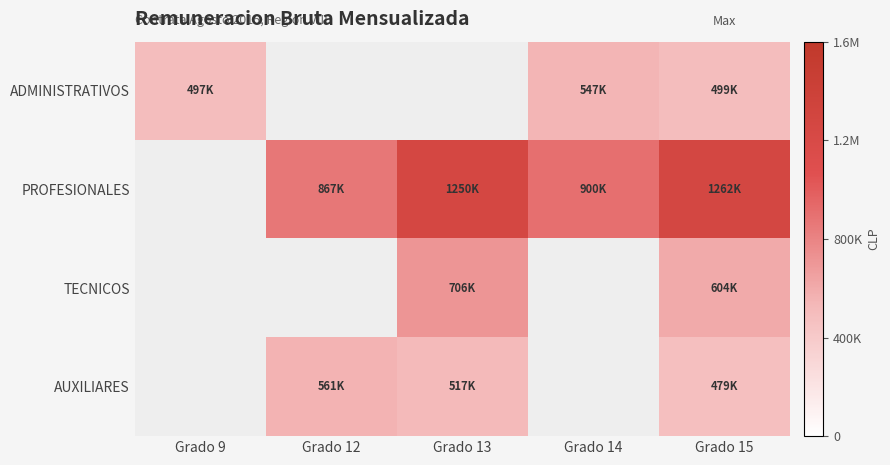

What is the difference between the maximum and minimum values in the ADMINISTRATIVOS series?

50600.0